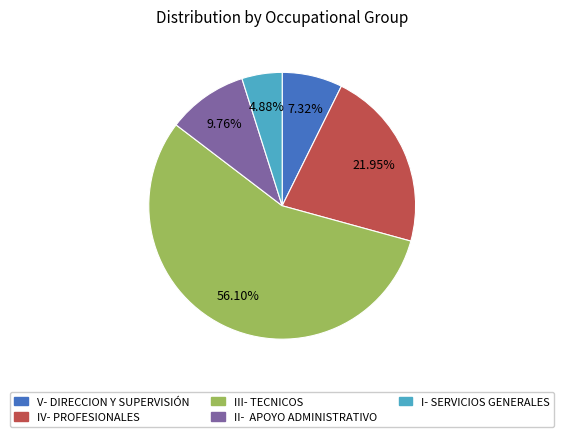

The III- TECNICOS slice represents 51% of the pie. True or false?

False